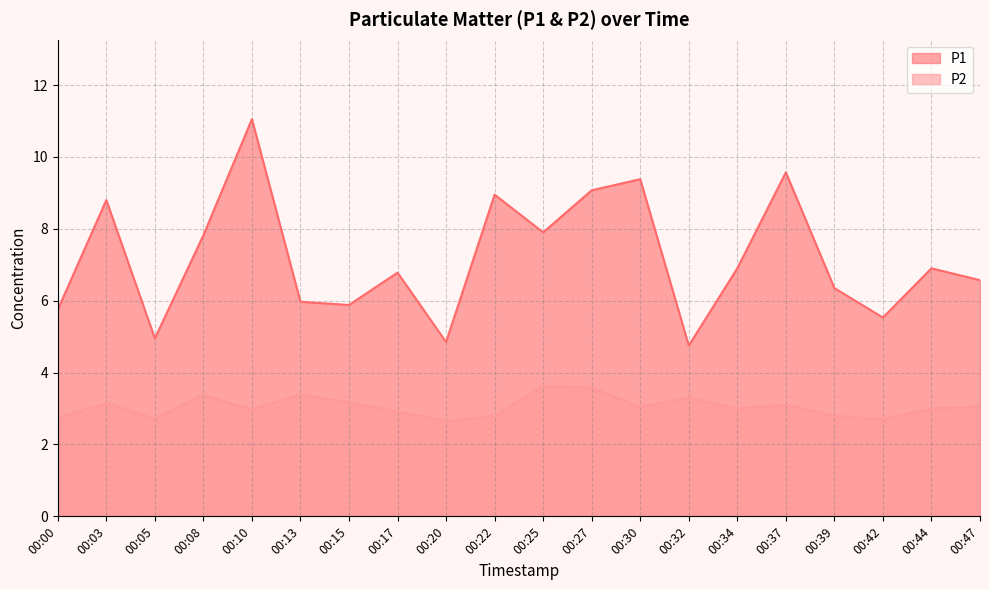

What are all the series names shown in the legend?

P1, P2